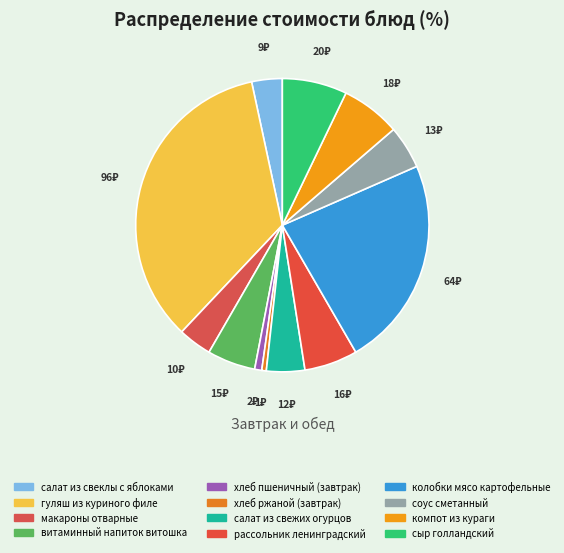

How many segments does this pie chart have?

12